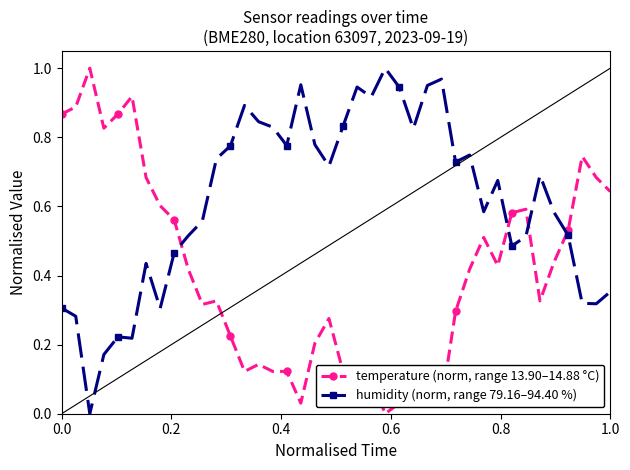

List the series in order of their overall mean, lowest first.

temperature (norm, range 13.90–14.88 °C), humidity (norm, range 79.16–94.40 %)